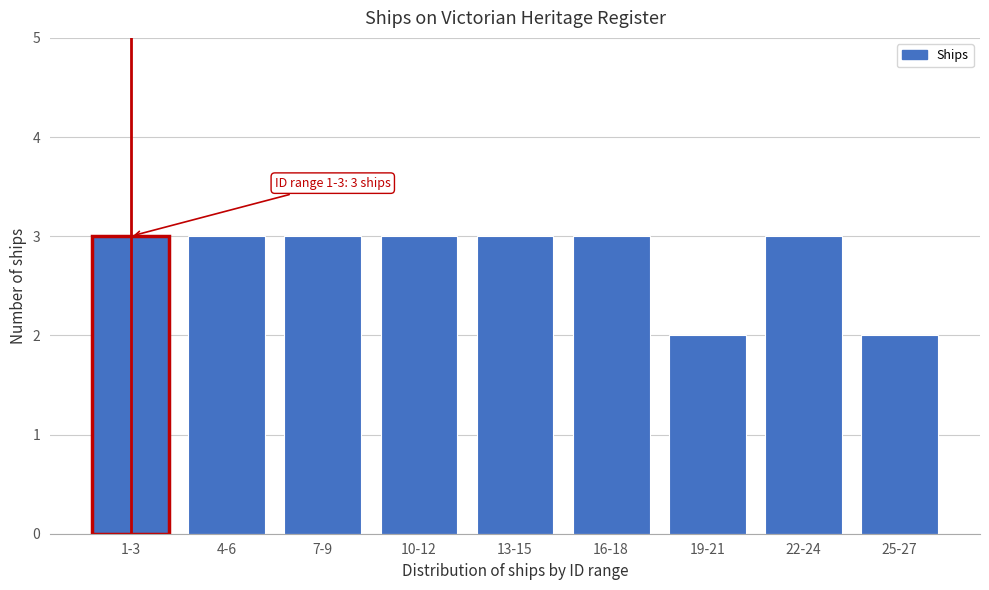

Reading right to left, what are all the values shown in this chart?

25-27=2	22-24=3	19-21=2	16-18=3	13-15=3	10-12=3	7-9=3	4-6=3	1-3=3